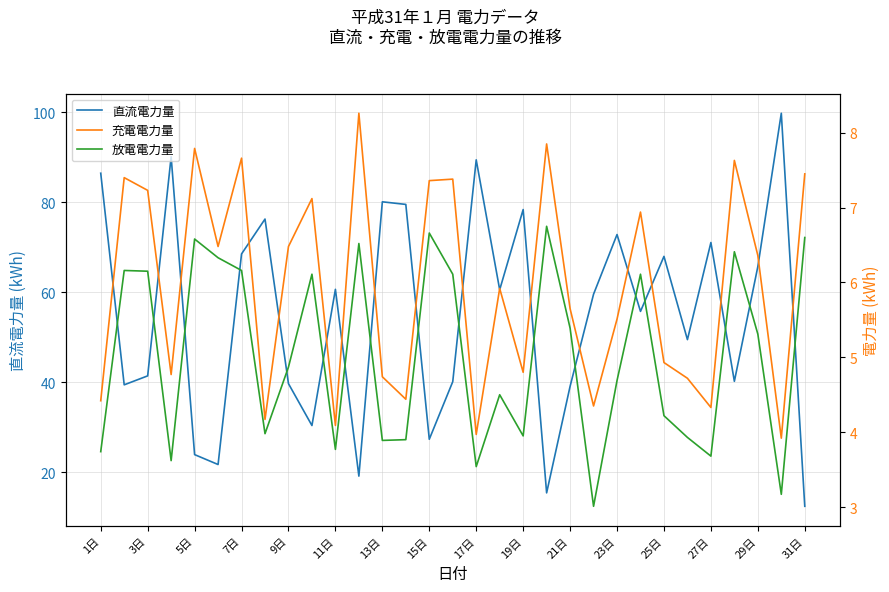

How many interior local peaks does the 放電電力量 series have?

9